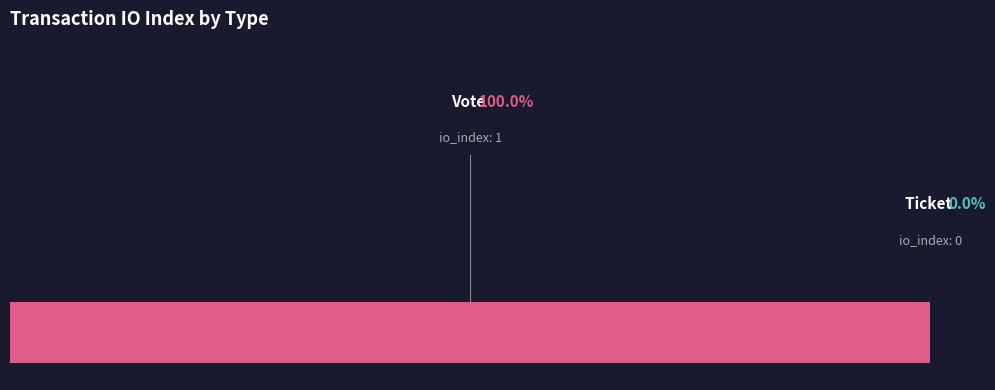

Is it true that Ticket is 1% of the pie?

False